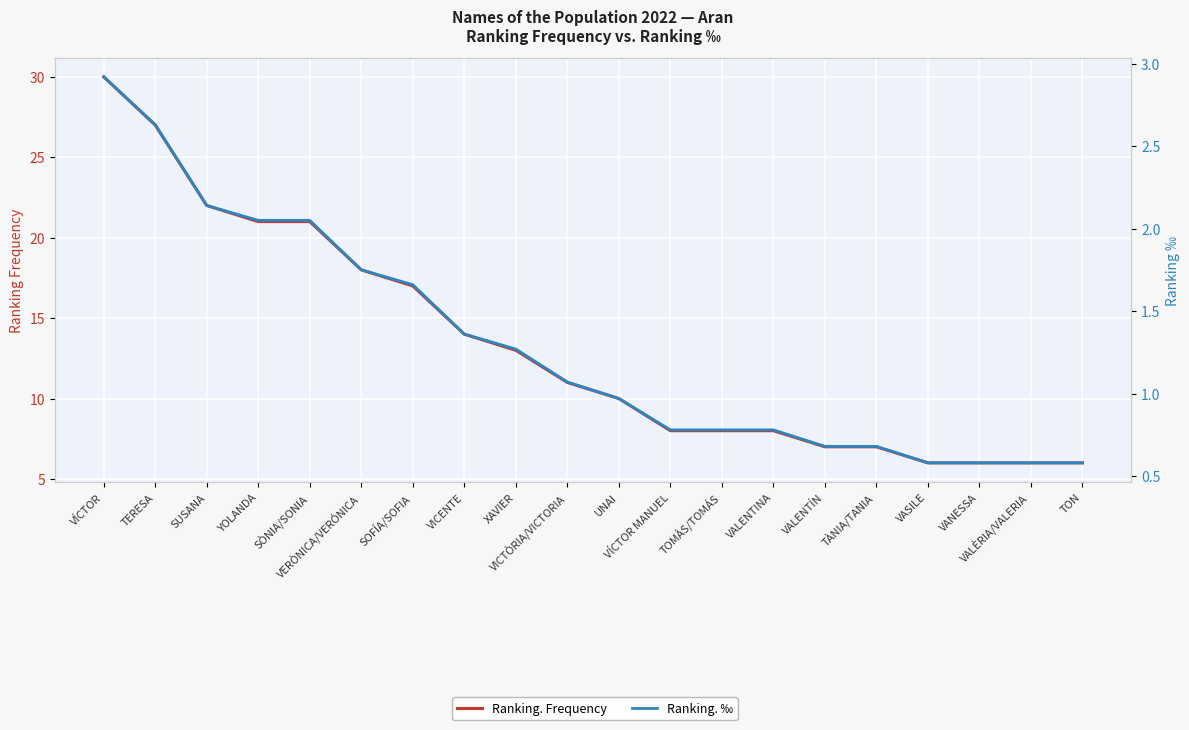

True or false: Ranking. ‰ has more than 1 interior local peaks.

False